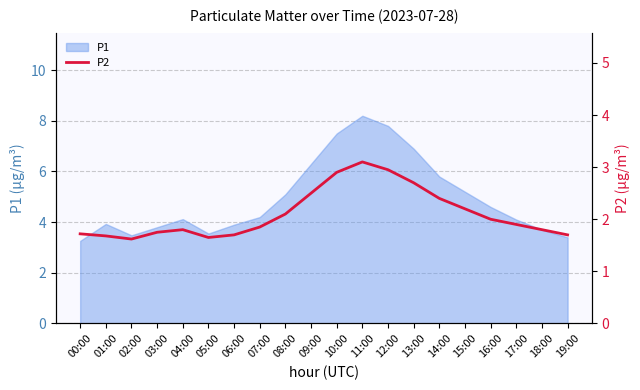

True or false: P1 has a value of 5.2 at 15:00.

True